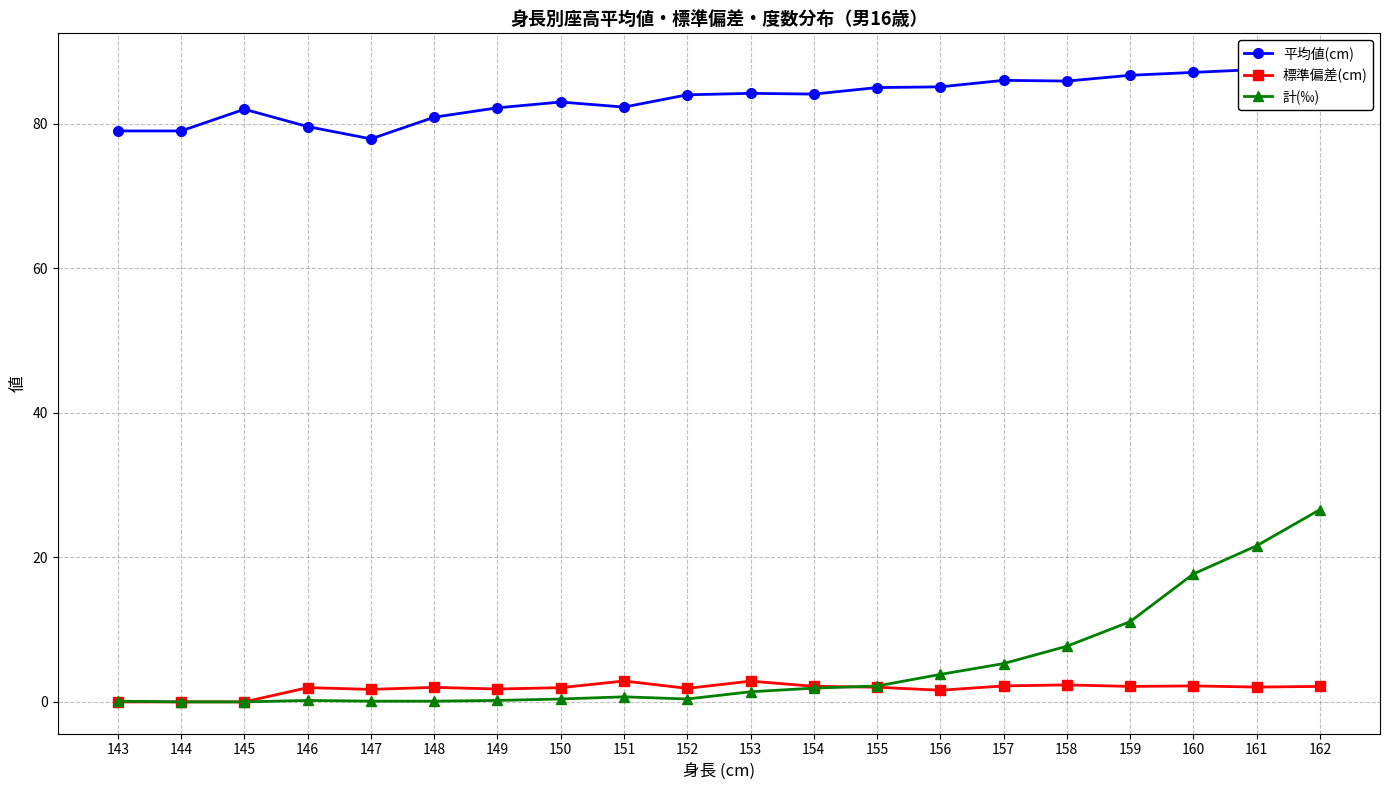

Rank the categories by 標準偏差(cm) value from highest to lowest.

151, 153, 158, 157, 160, 154, 159, 162, 161, 155, 148, 146, 150, 152, 149, 147, 156, 143, 144, 145